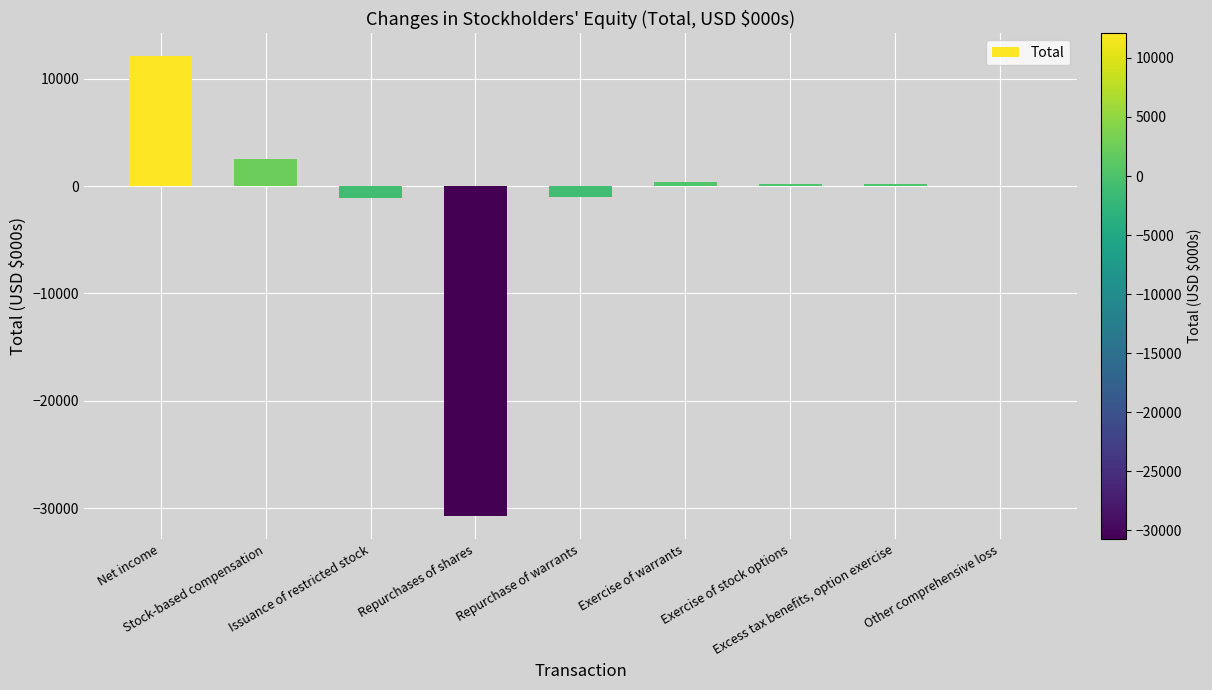

What is the sum of all values?

-17446